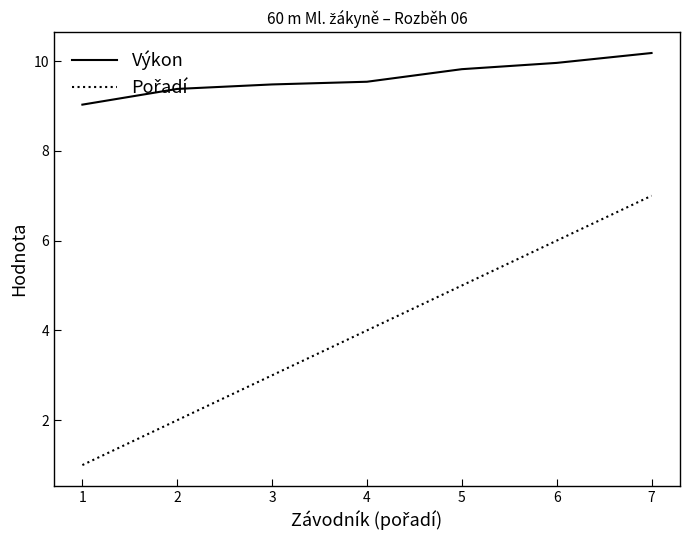

What is the difference between the second highest and second lowest values in the Výkon series?

0.6